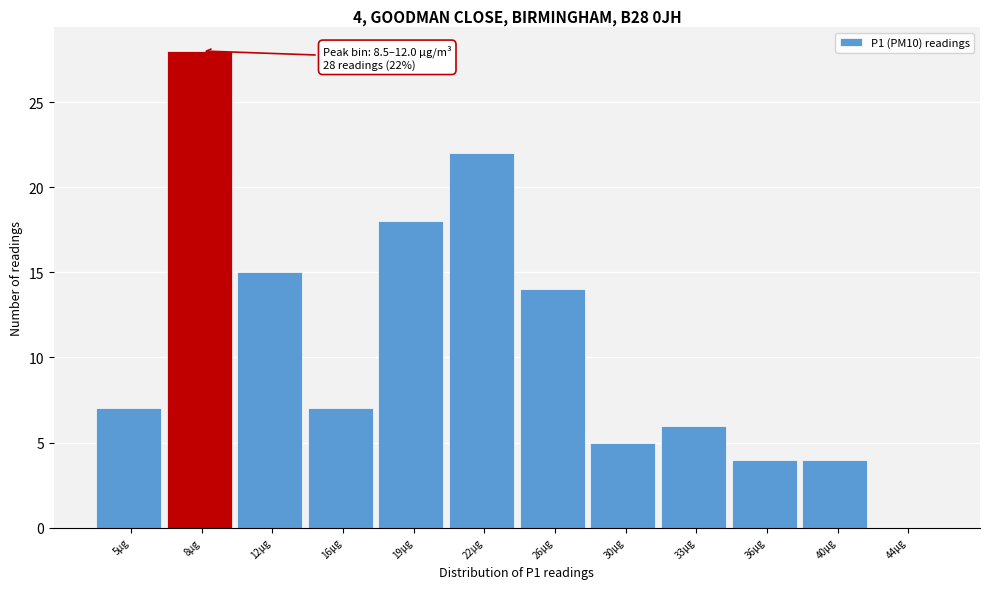

Reading left to right, list all the values displayed in this chart.

5µg=7	8µg=28	12µg=15	16µg=7	19µg=18	22µg=22	26µg=14	30µg=5	33µg=6	36µg=4	40µg=4	44µg=0